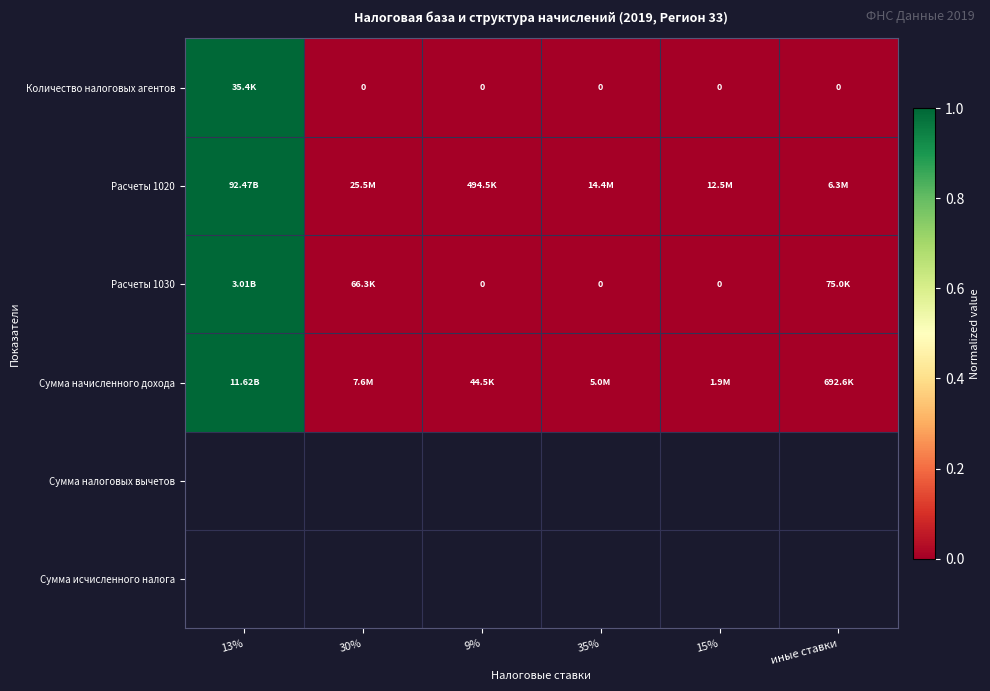

Is it true that Расчеты 1030 equals 0.0 at 9%?

True